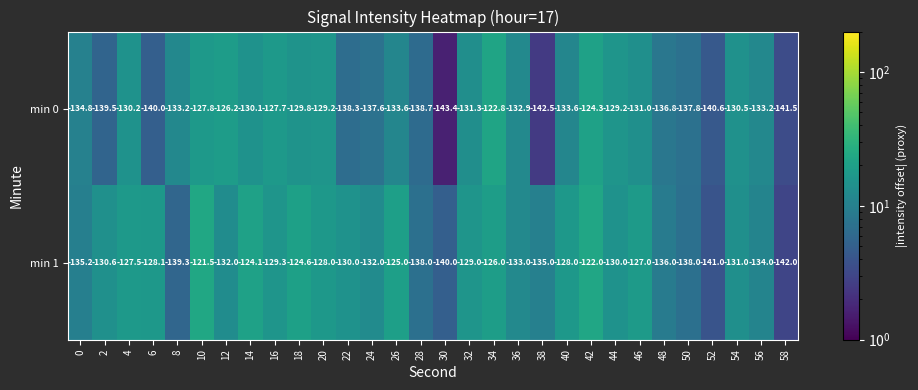

What is the difference between the min 0 values at 14 and 54?

0.4